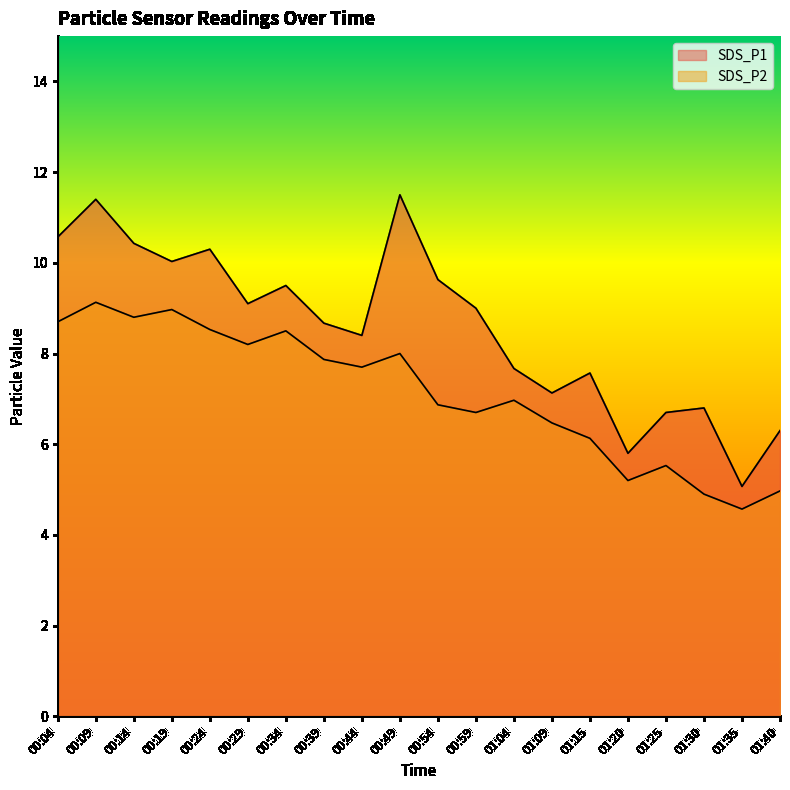

True or false: SDS_P2 and SDS_P1 cross at least once.

False